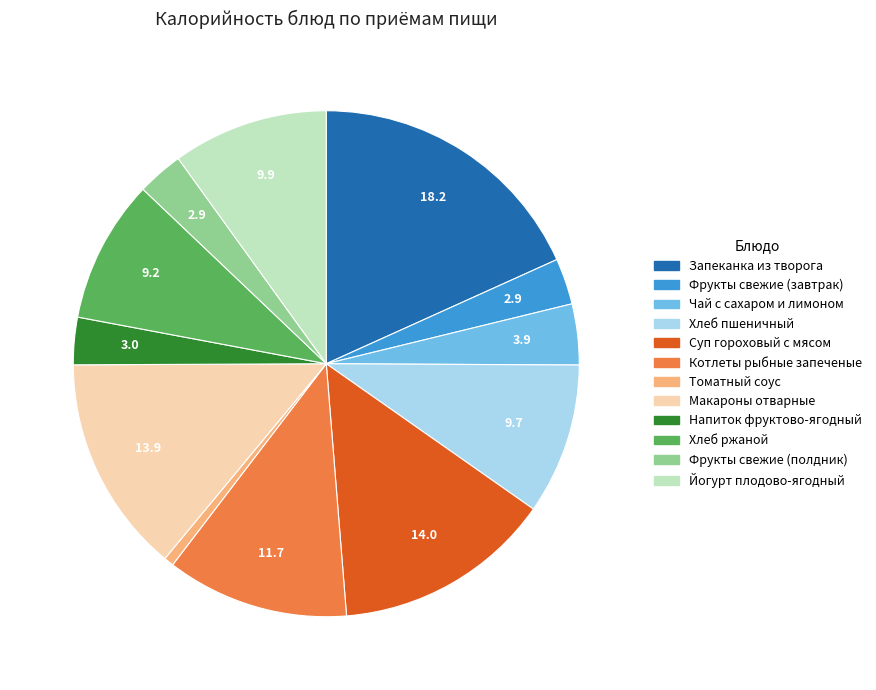

Do Котлеты рыбные запеченые and Макароны отварные together represent more than half of the pie?

No